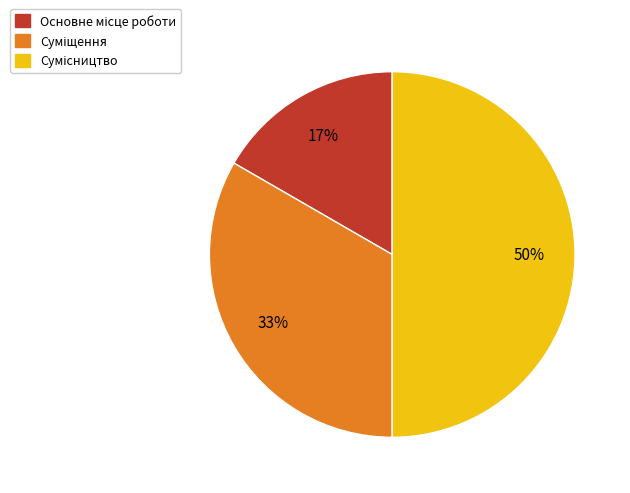

To the nearest percent, what is the difference between the largest and smallest slice percentages?

33%